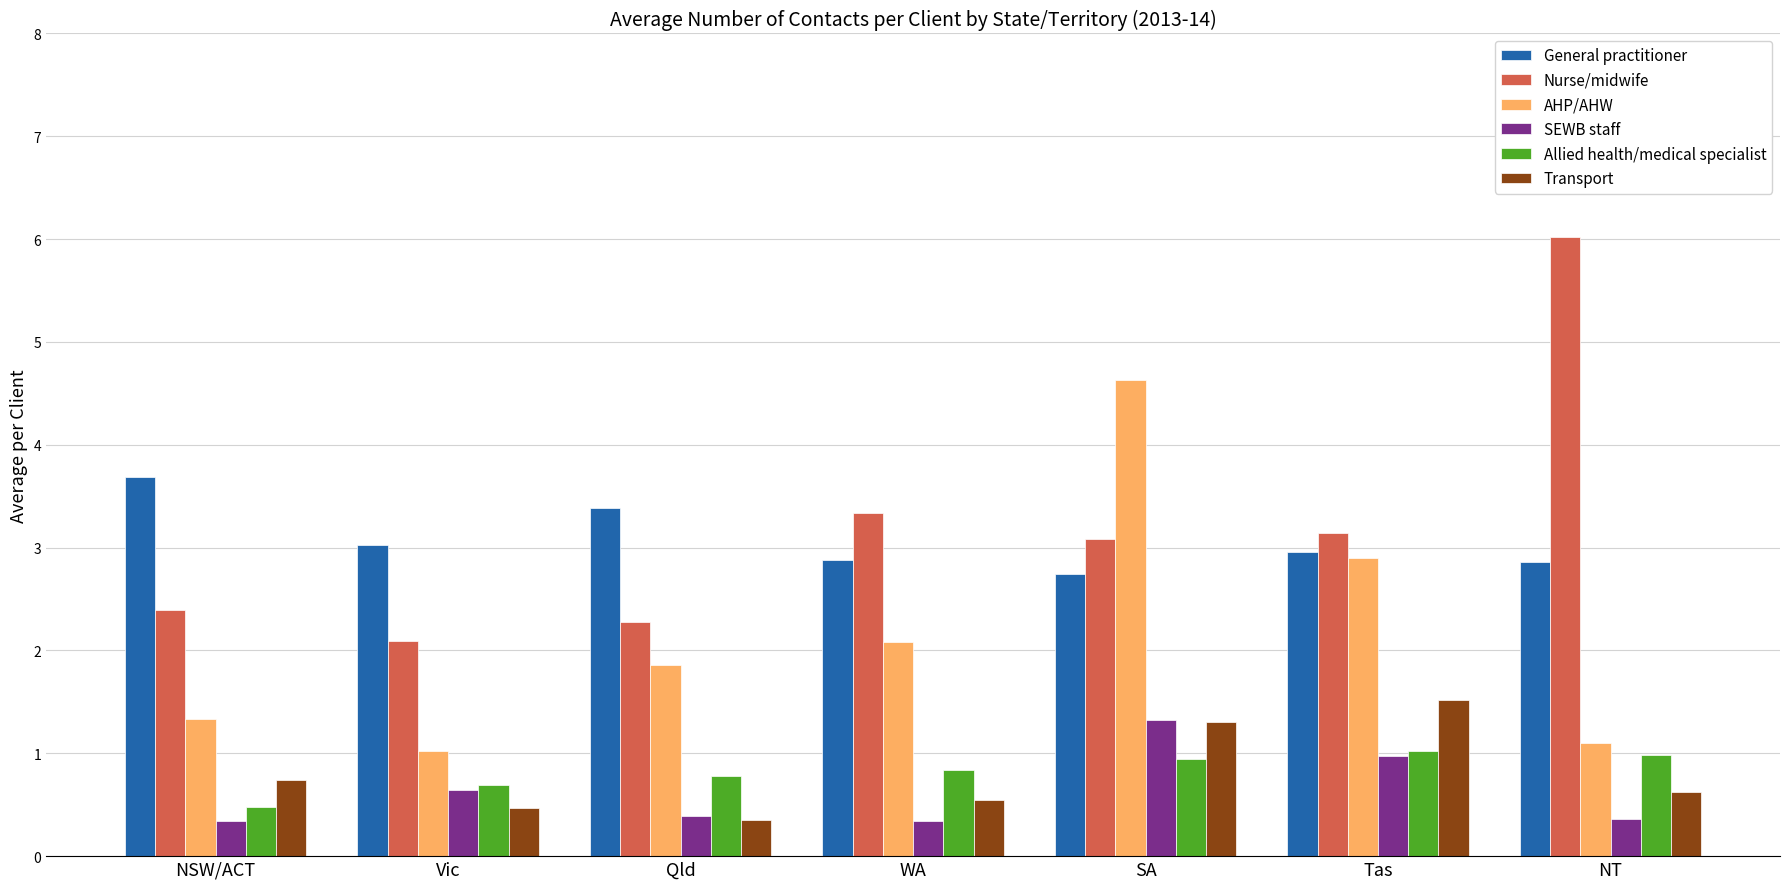

Are the bars grouped side by side (vs. stacked)?

Yes